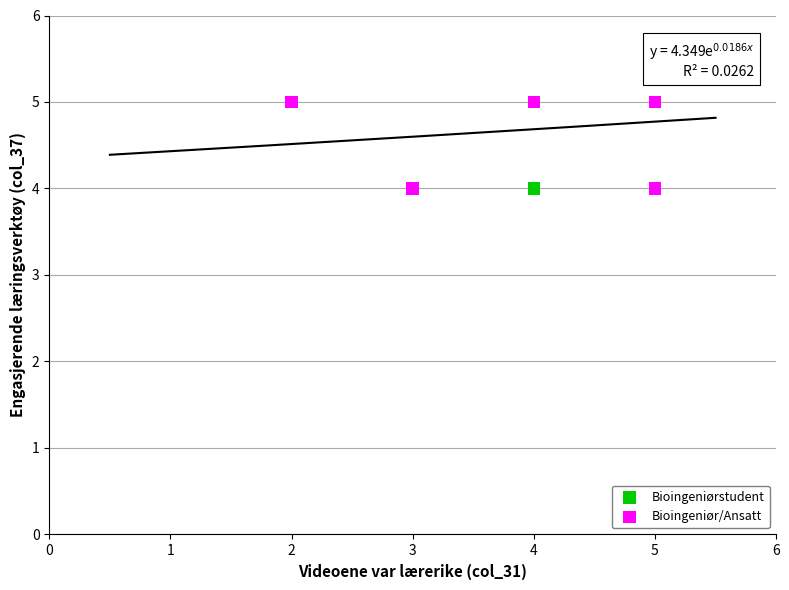

What are all the series names shown in the legend?

Bioingeniørstudent, Bioingeniør/Ansatt